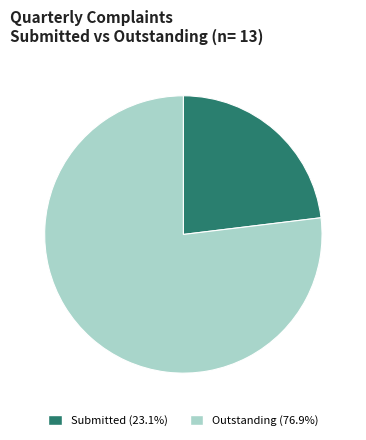

Is there any slice that represents more than half of the pie?

Yes